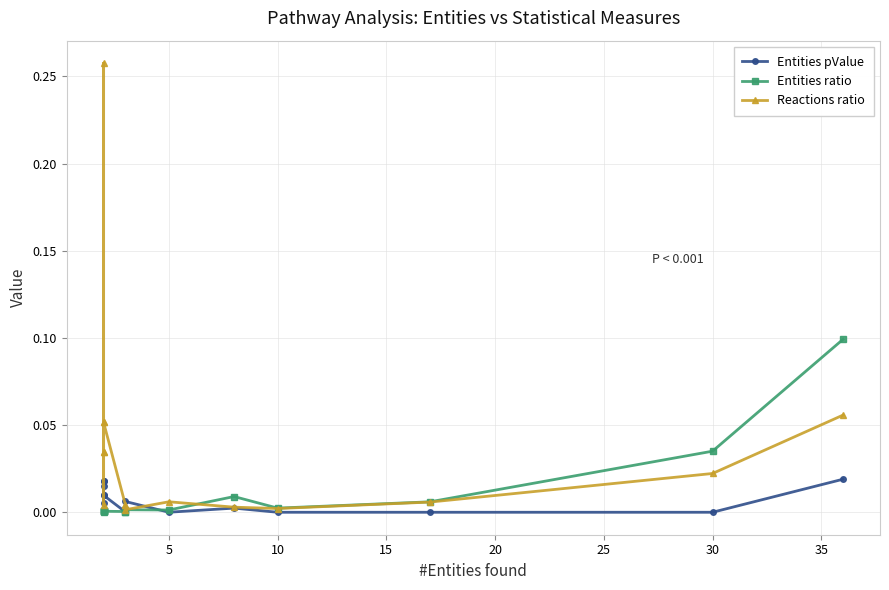

What are all the series names shown in the legend?

Entities pValue, Entities ratio, Reactions ratio